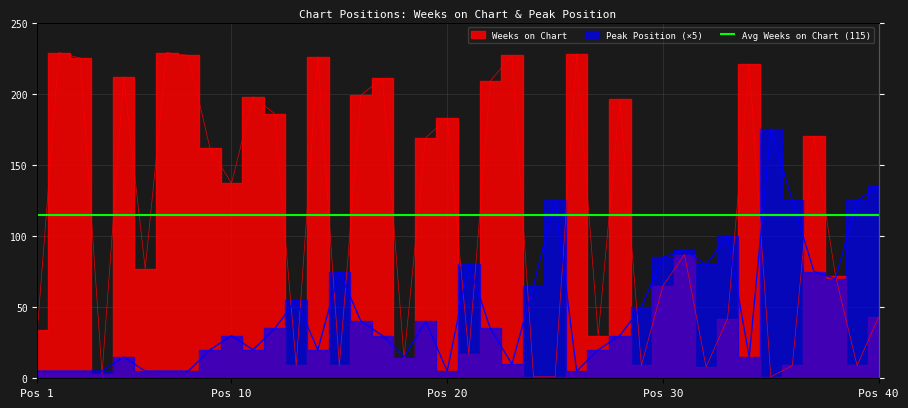

Is the value of Peak Position at 2 greater than the value of Weeks on Chart at 25?

Yes